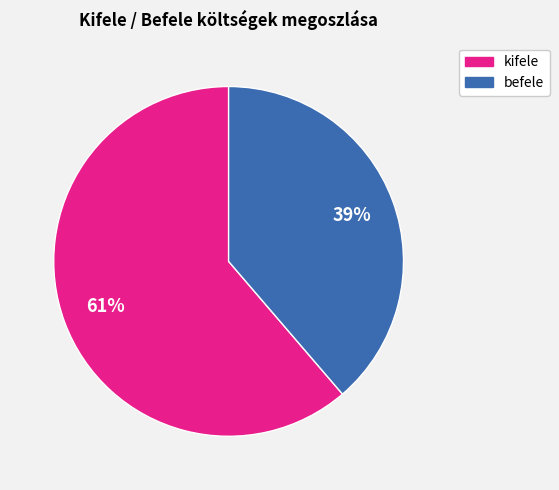

To the nearest percent, what is the average slice percentage?

50%